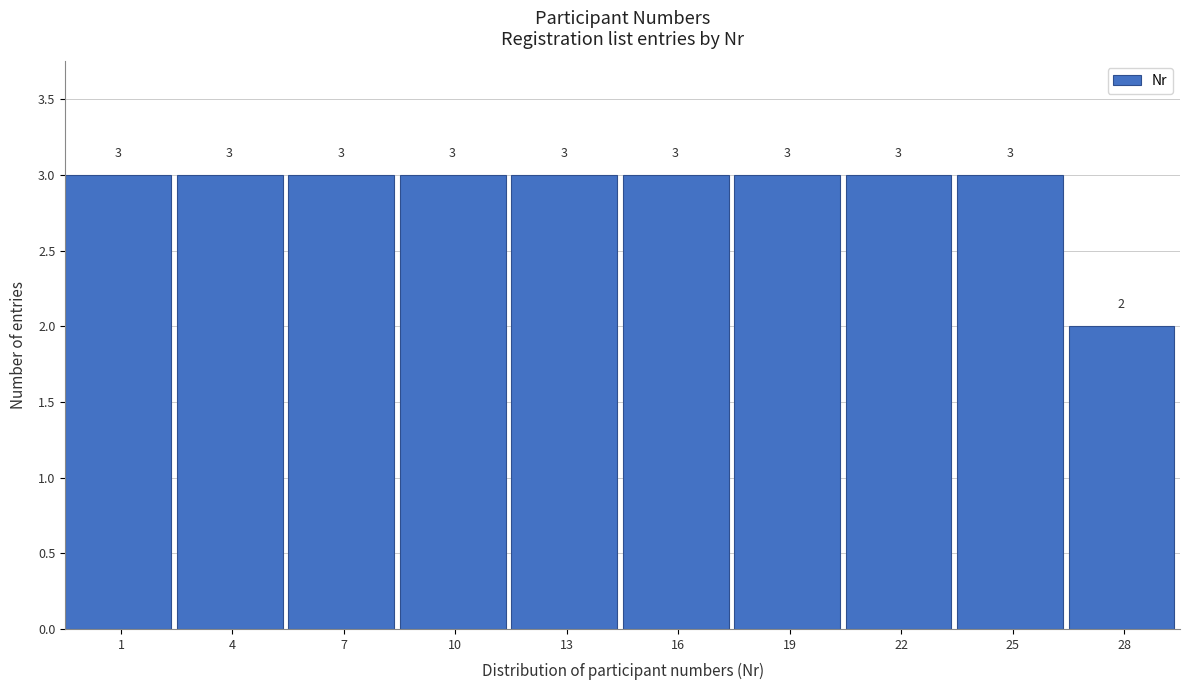

Reading right to left, extract all data points from this chart.

2	3	3	3	3	3	3	3	3	3